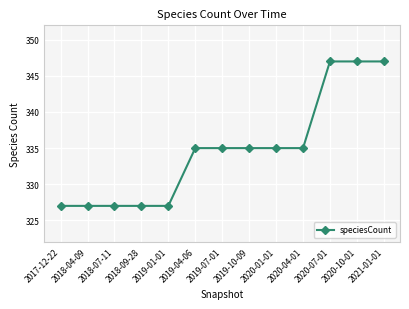

What is the label of the 13th point from the right?

2017-12-22